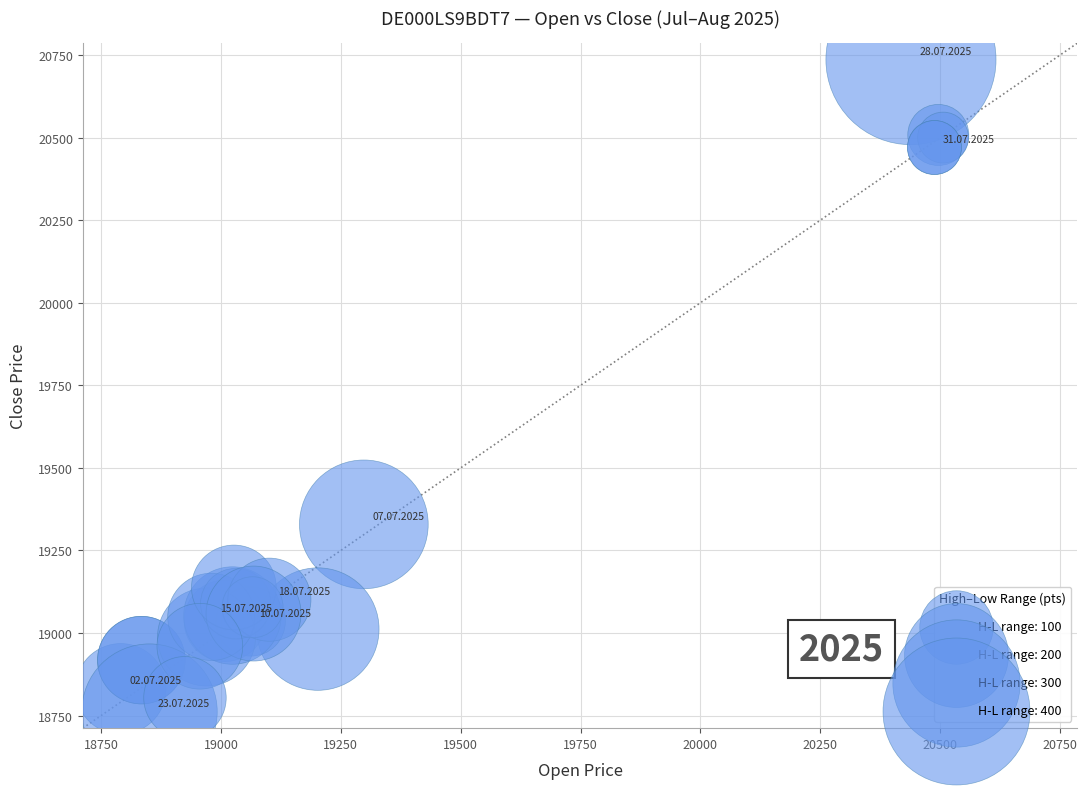

What Y value in the scatter plot is closest to 19749?

19329